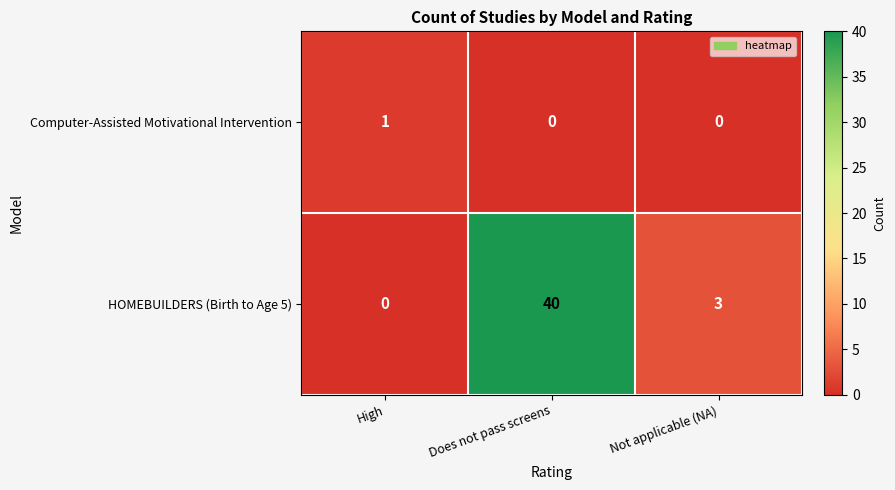

Is it true that Computer-Assisted Motivational Intervention equals 1 at Not applicable (NA)?

False